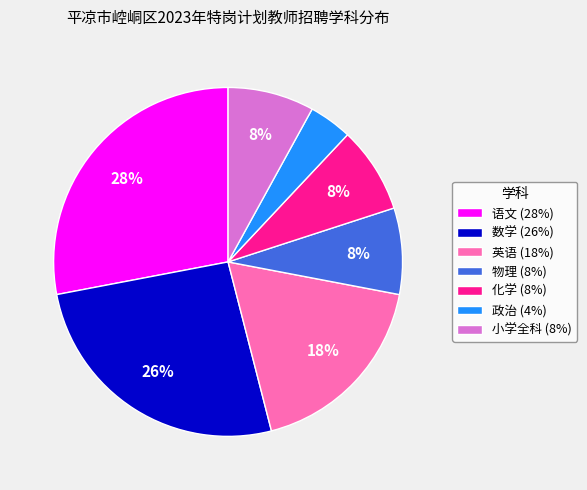

Is there a majority slice in this chart?

No